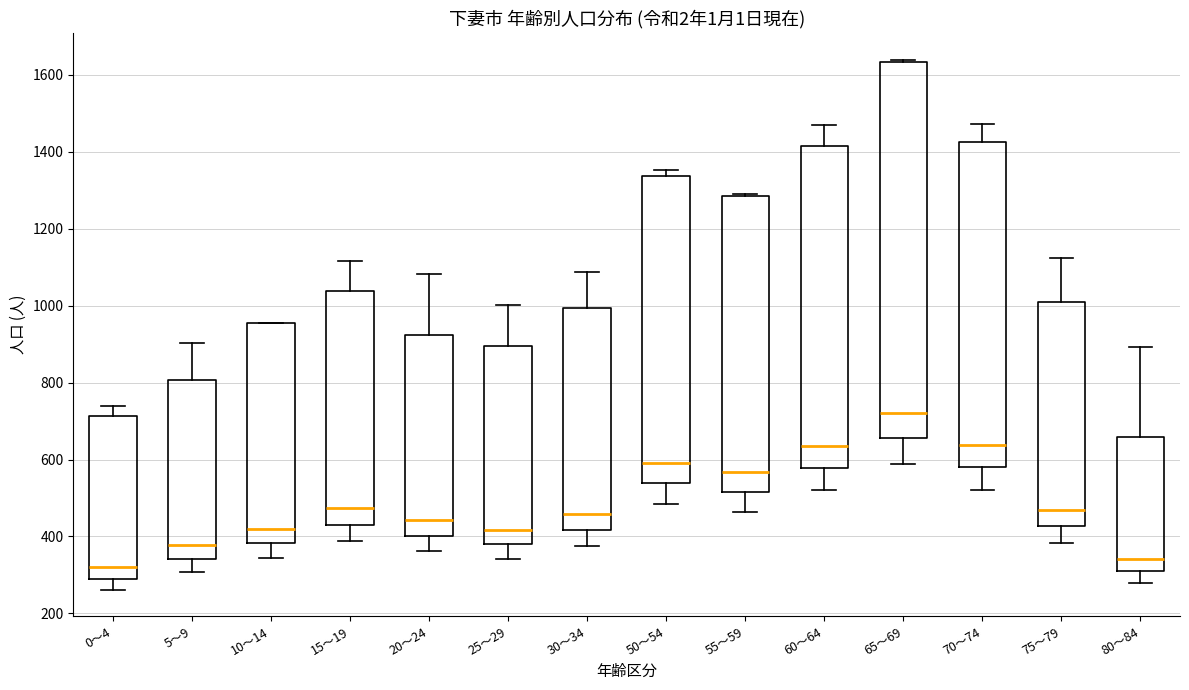

Reading left to right, transcribe this box plot: for each box, give where its median line is, the range the box spans, and where its two whiskers end, as read against the y-axis. The values are not printed on the chart, so give them approximately, as read against the axis.

0～4: median 320, box 300 to 720, whiskers 260 to 740
5～9: median 380, box 340 to 800, whiskers 300 to 900
10～14: median 420, box 380 to 960, whiskers 340 to 960
15～19: median 480, box 440 to 1040, whiskers 380 to 1120
20～24: median 440, box 400 to 920, whiskers 360 to 1080
25～29: median 420, box 380 to 900, whiskers 340 to 1000
30～34: median 460, box 420 to 1000, whiskers 380 to 1080
50～54: median 600, box 540 to 1340, whiskers 480 to 1360
55～59: median 560, box 520 to 1280, whiskers 460 to 1300
60～64: median 640, box 580 to 1420, whiskers 520 to 1480
65～69: median 720, box 660 to 1640, whiskers 580 to 1640
70～74: median 640, box 580 to 1420, whiskers 520 to 1480
75～79: median 460, box 420 to 1000, whiskers 380 to 1120
80～84: median 340, box 320 to 660, whiskers 280 to 900